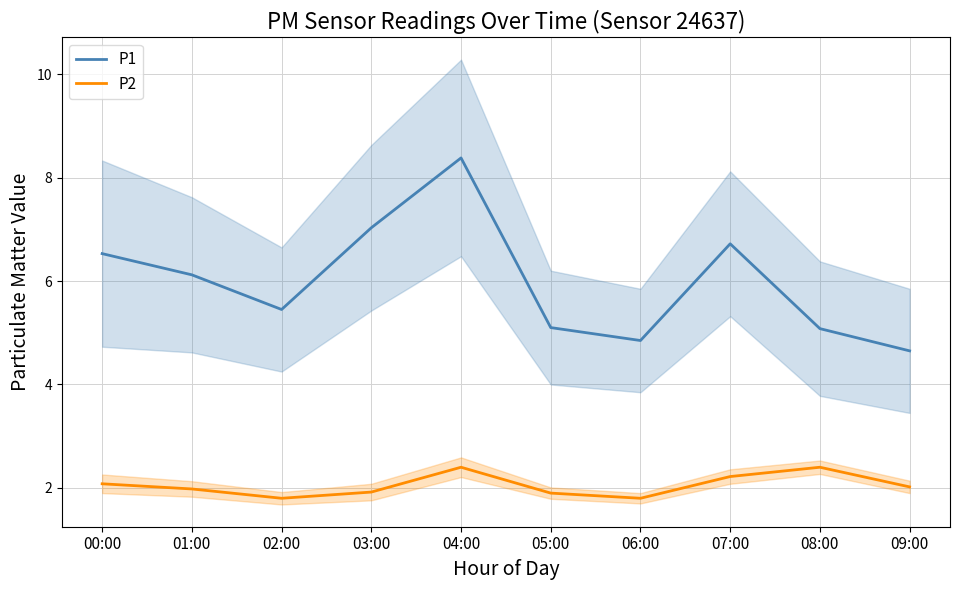

What is the minimum value shown in the chart?

1.8